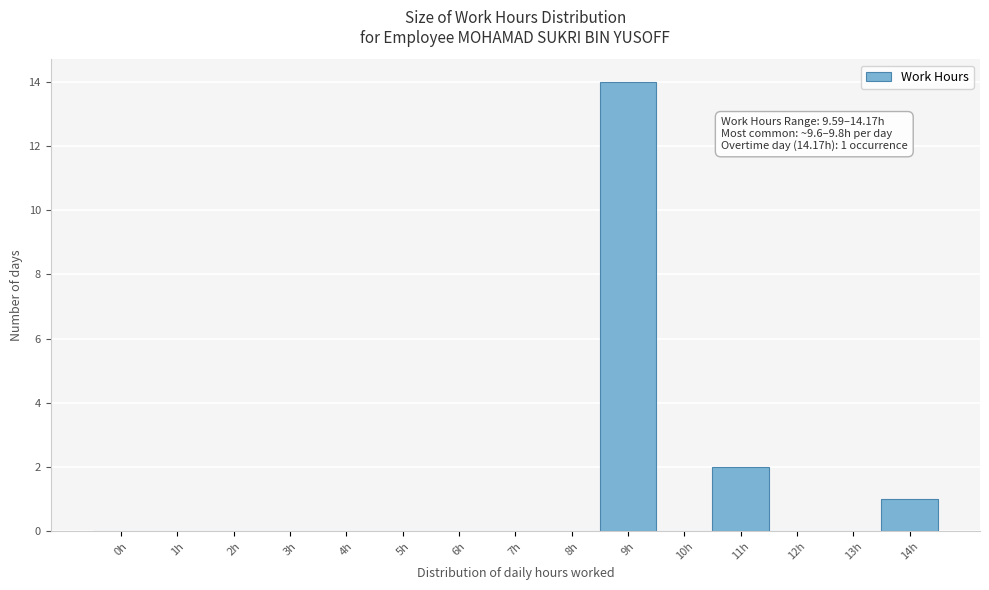

Reading right to left, transcribe all the data shown in this chart.

14h=1	13h=0	12h=0	11h=2	10h=0	9h=14	8h=0	7h=0	6h=0	5h=0	4h=0	3h=0	2h=0	1h=0	0h=0